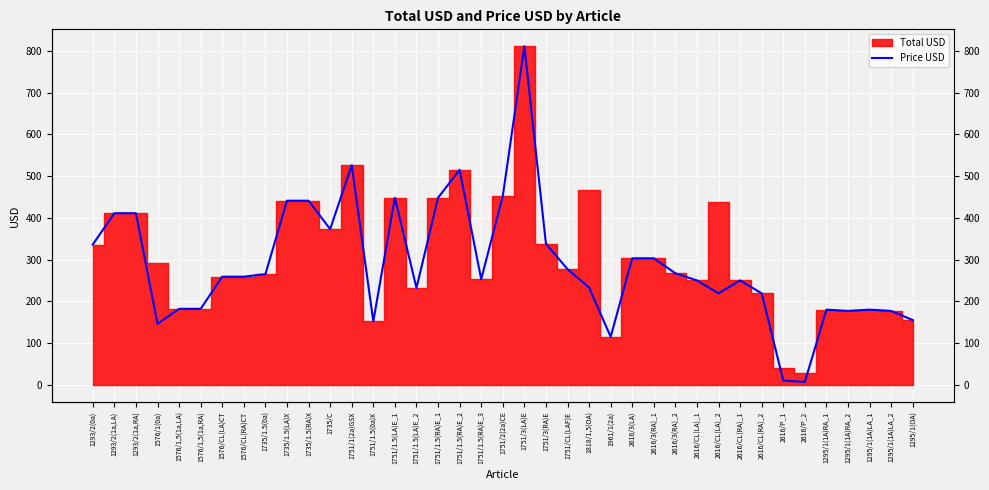

Is it true that the value at 1295/1(1A)RA_2 is 177?

True